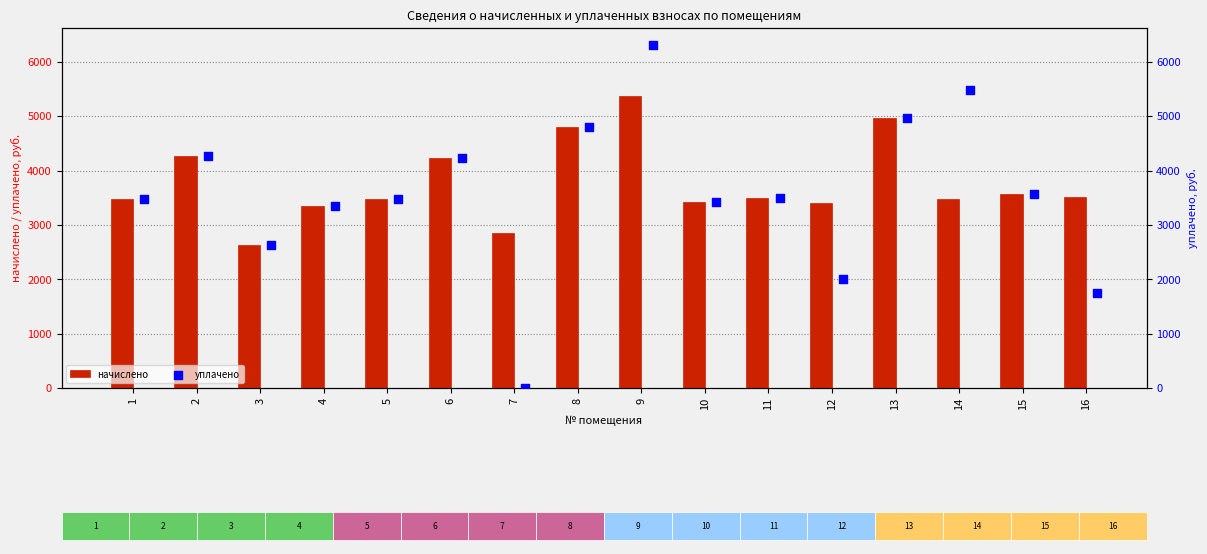

Which series has the largest Y range (max minus min)?

уплачено